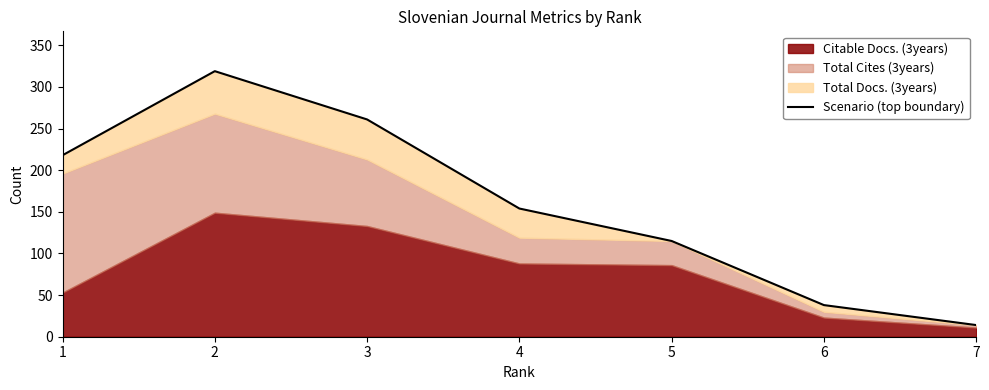

At which category does the chart reach its minimum across all series?

7